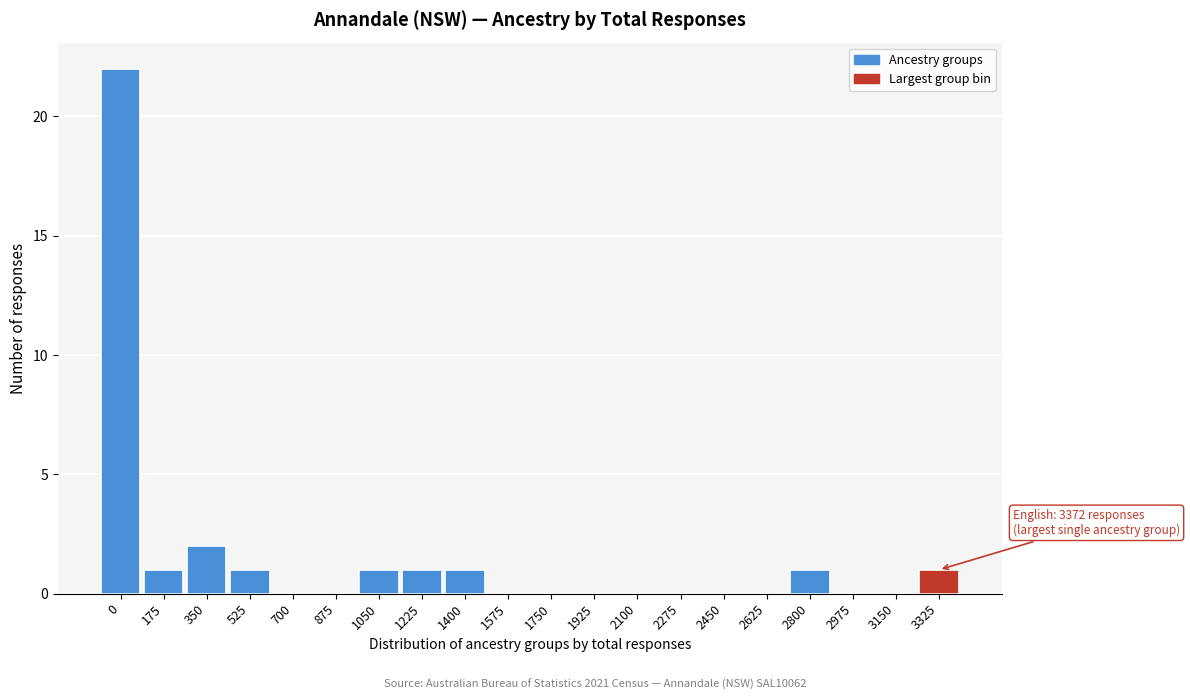

Reading left to right, transcribe all the data shown in this chart.

0=22	175=1	350=2	525=1	700=0	875=0	1050=1	1225=1	1400=1	1575=0	1750=0	1925=0	2100=0	2275=0	2450=0	2625=0	2800=1	2975=0	3150=0	3325=1